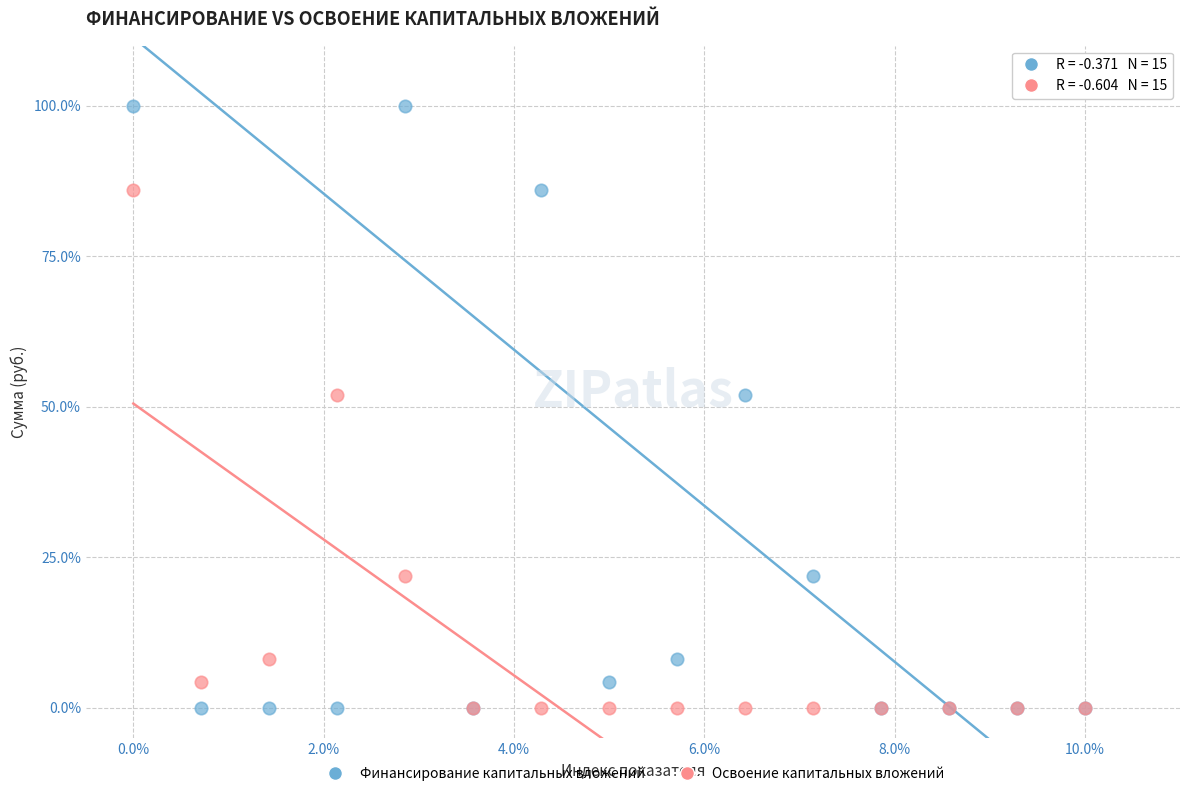

Which series has the largest Y range (max minus min)?

Финансирование капитальных вложений